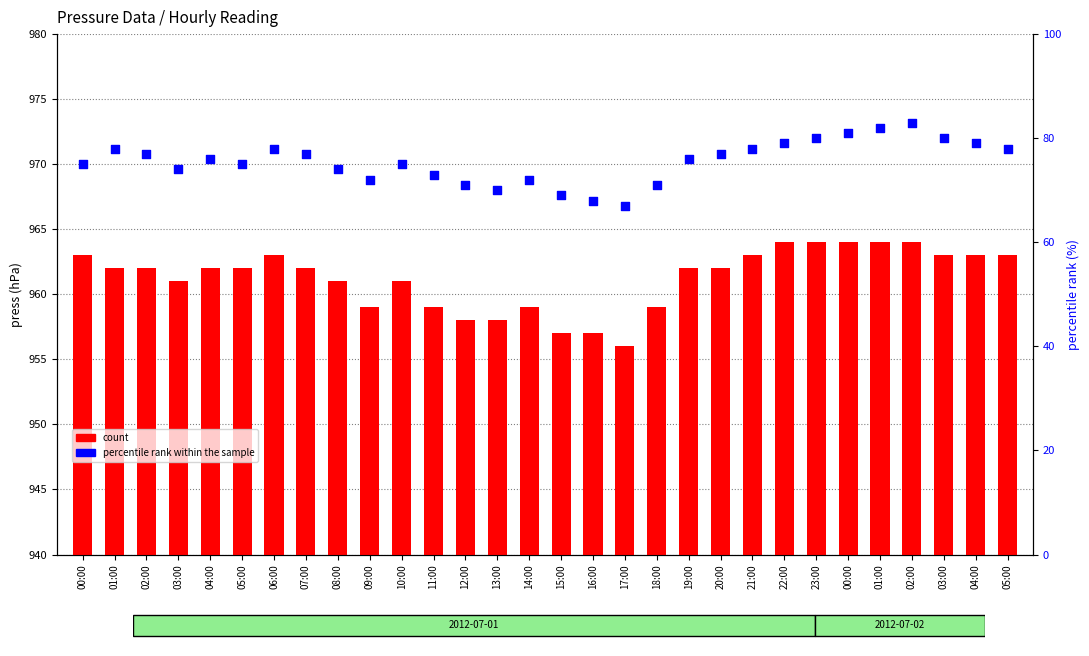

Which series has the widest spread of Y values?

percentile rank within the sample